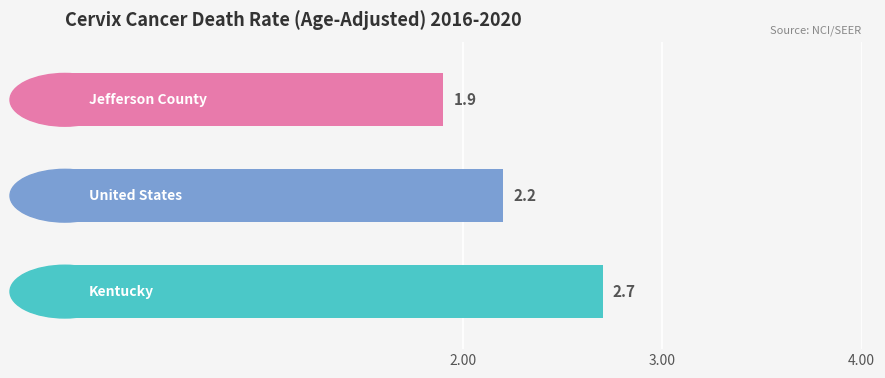

What is the difference between the maximum and minimum values?

0.8